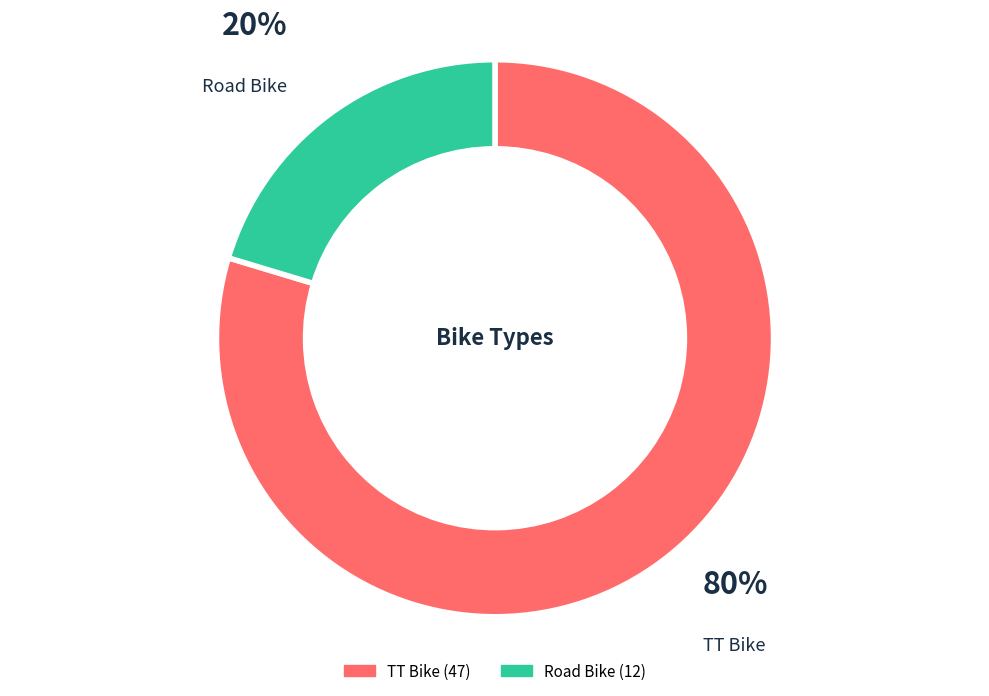

Rank the categories by value from highest to lowest.

TT Bike, Road Bike